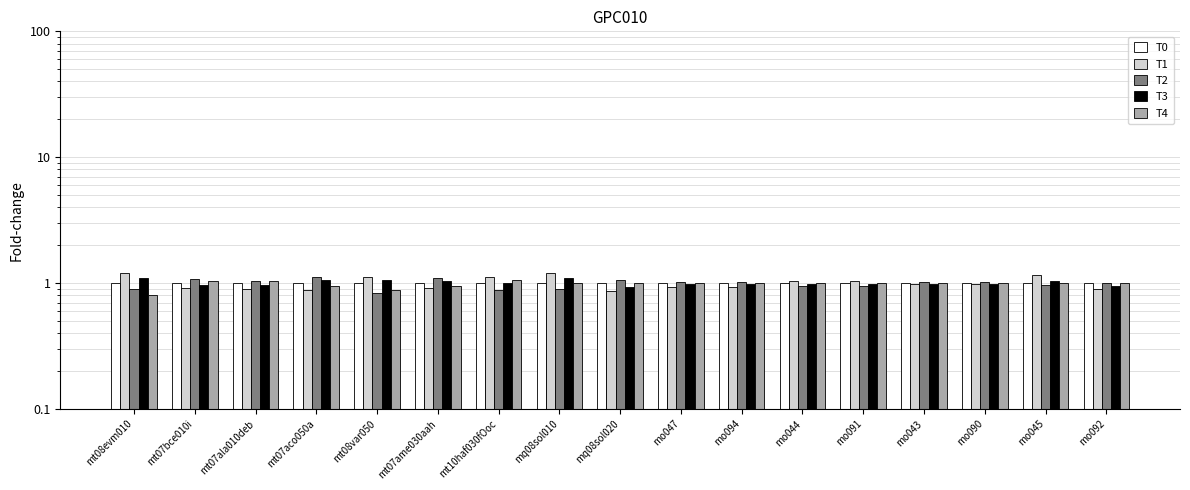

Is it true that T3 equals 0.6 at mt08evm010?

False